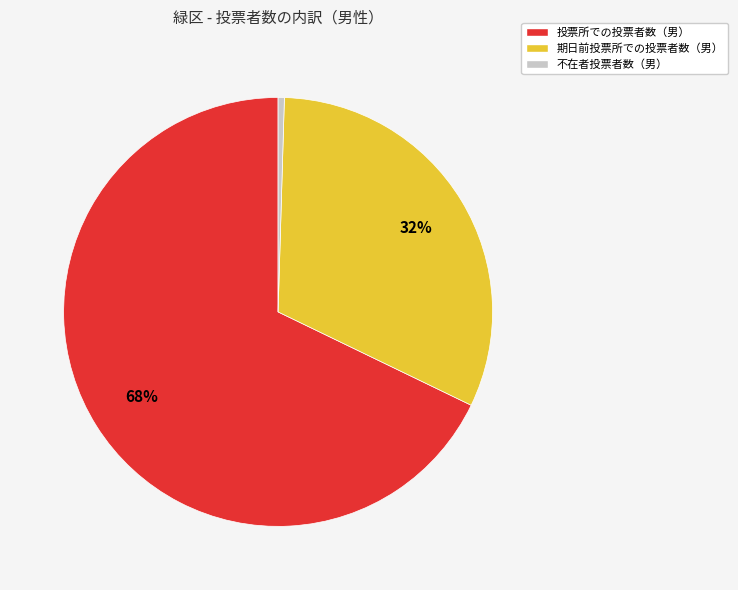

Is the sum of 期日前投票所での投票者数（男） and 不在者投票者数（男） greater than half?

No